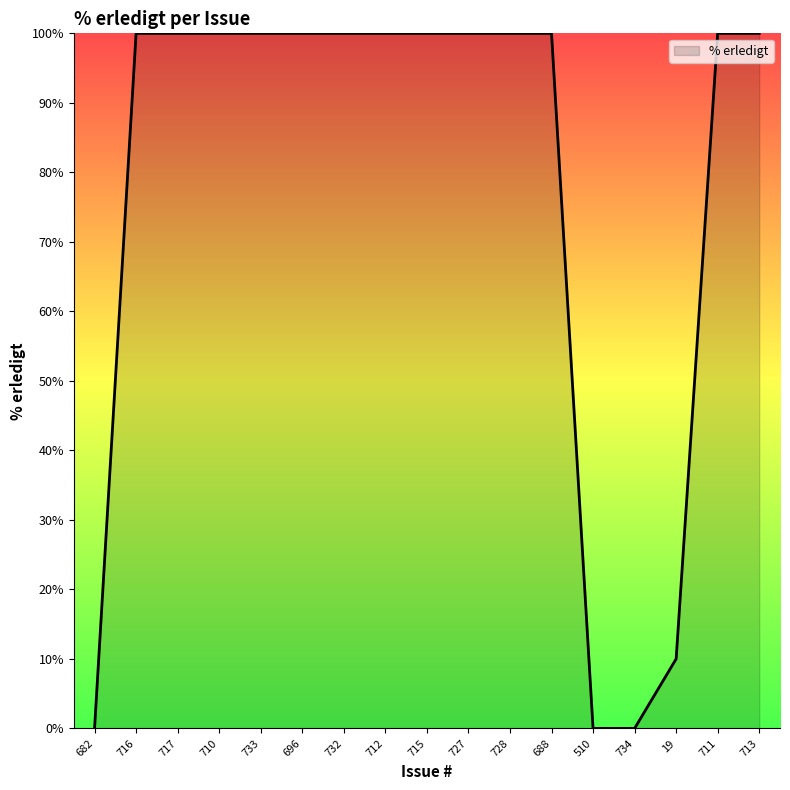

The chart shows a value of 100 at 716. True or false?

True